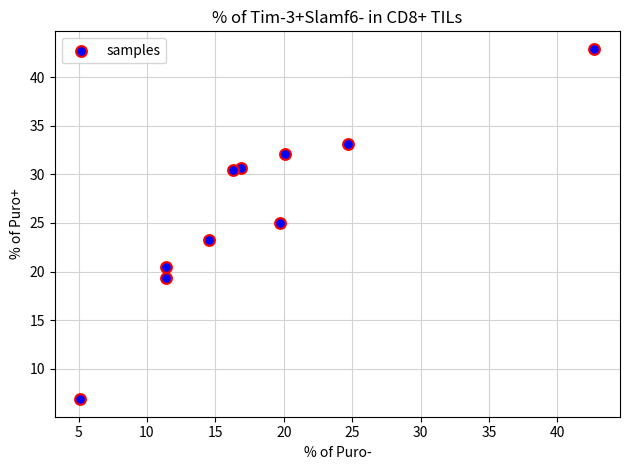

What is the range of Y values (max minus min)?

36.0